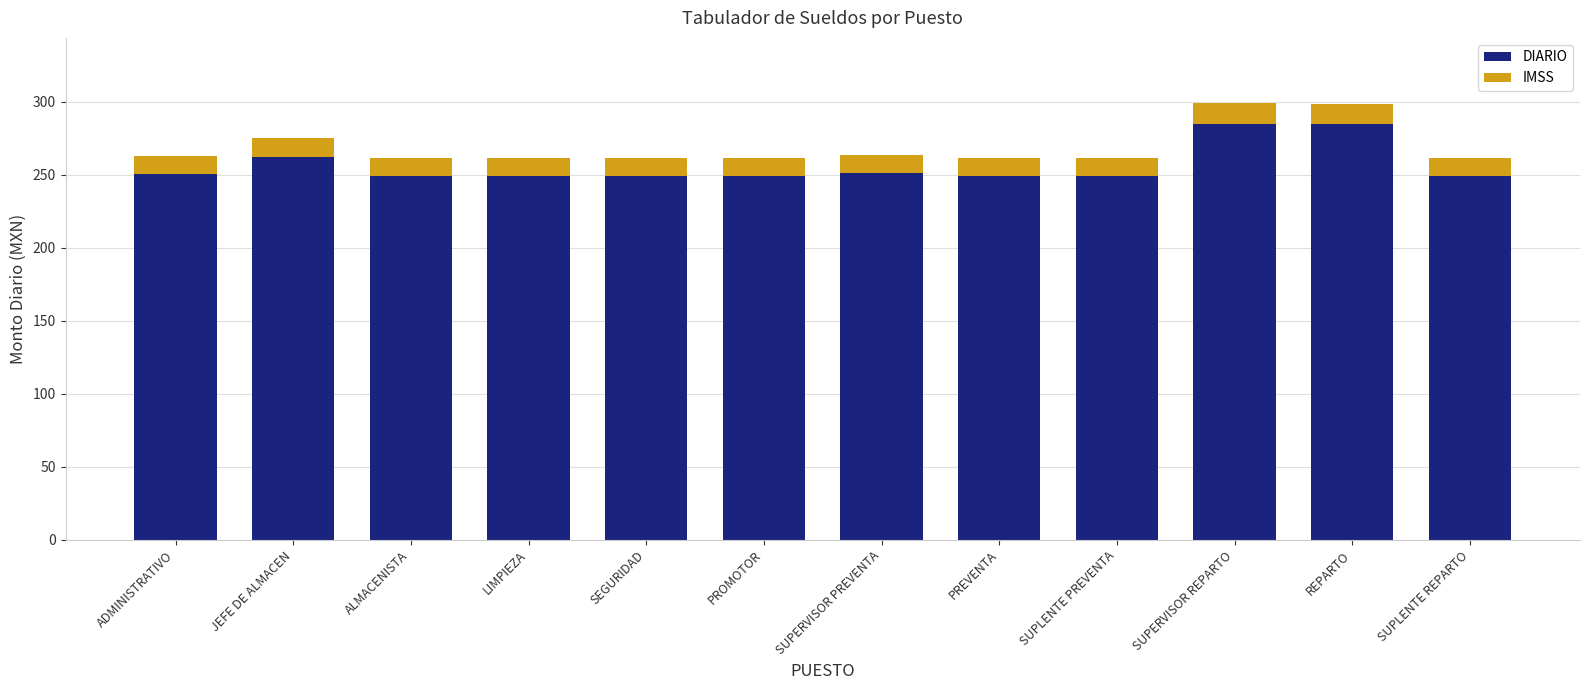

Count the number of categories in the chart.

12